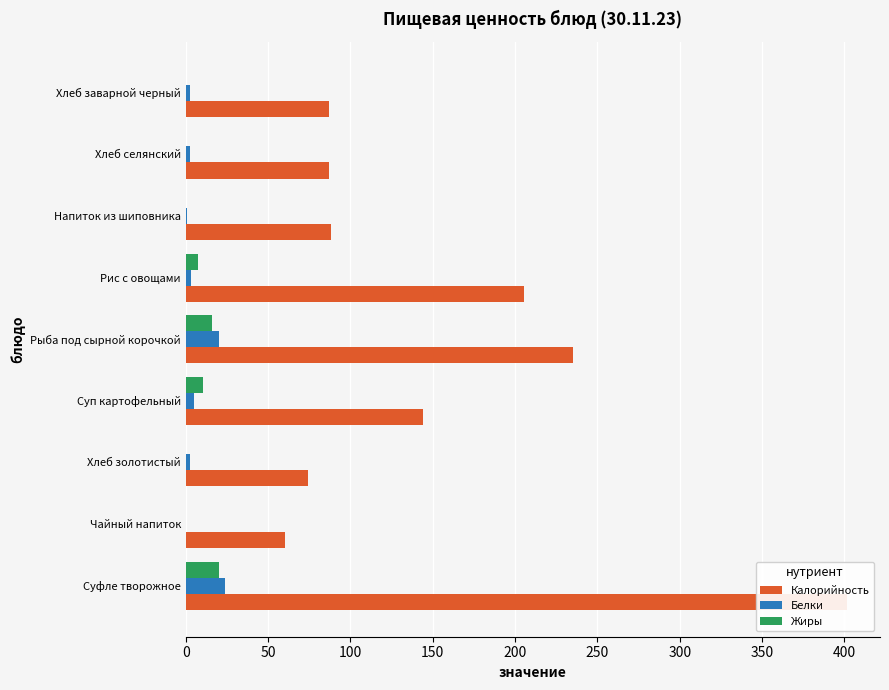

Reading right to left, transcribe all the data shown in this chart.

Калорийность: 86.8	87.1	88.2	205.5	235.0	144.0	74.0	60.0	401.6
Белки: 2.7	2.7	0.7	3.3	20.0	4.8	2.4	0.1	23.5
Жиры: 0.3	0.3	0.3	7.2	16.0	10.5	0.3	0.0	20.4